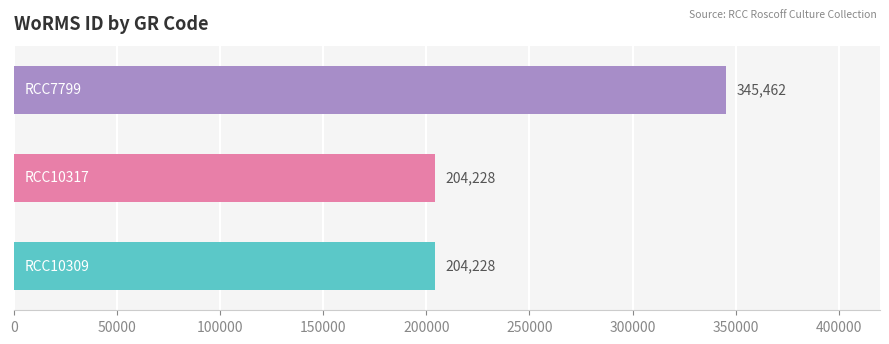

What is the maximum value shown in the chart?

345462